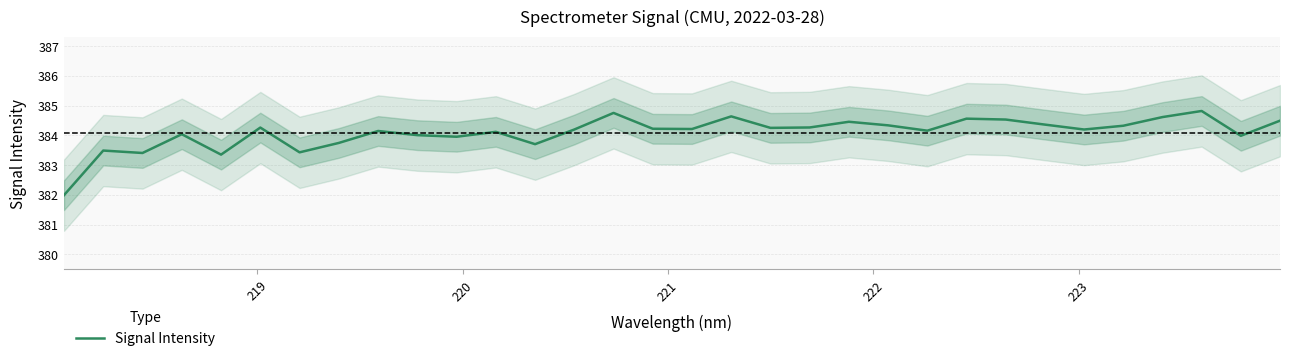

How many points are lower than both their immediate neighbors (excluding endpoints)?

10